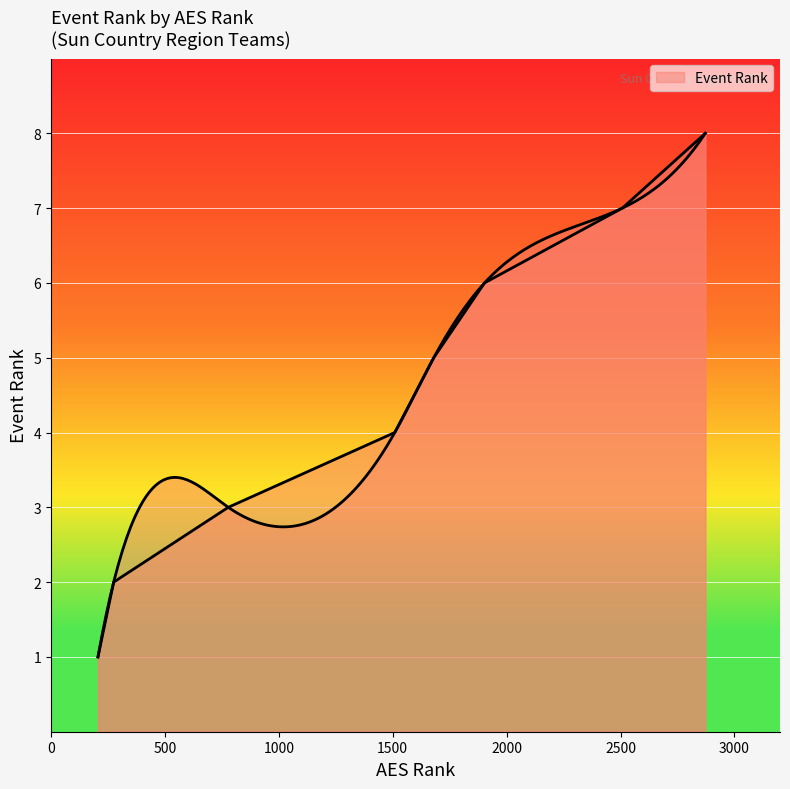

What is the average value?

4